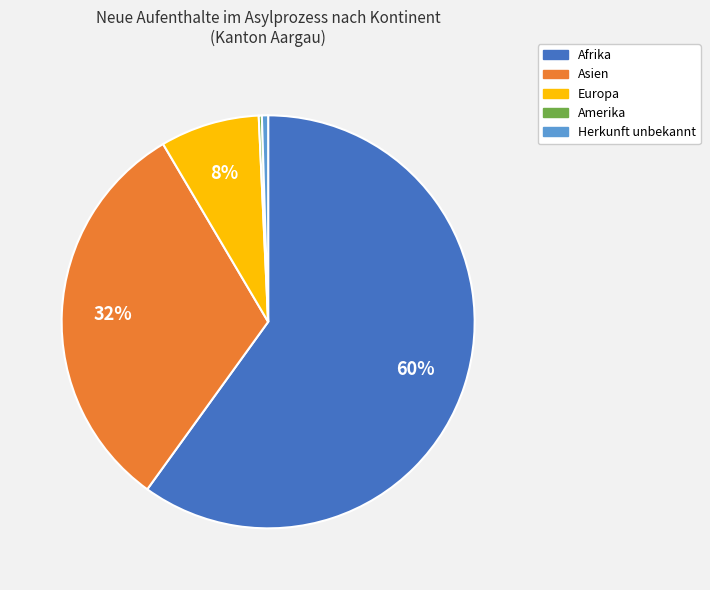

Combined, do Afrika and Asien account for over 50%?

Yes